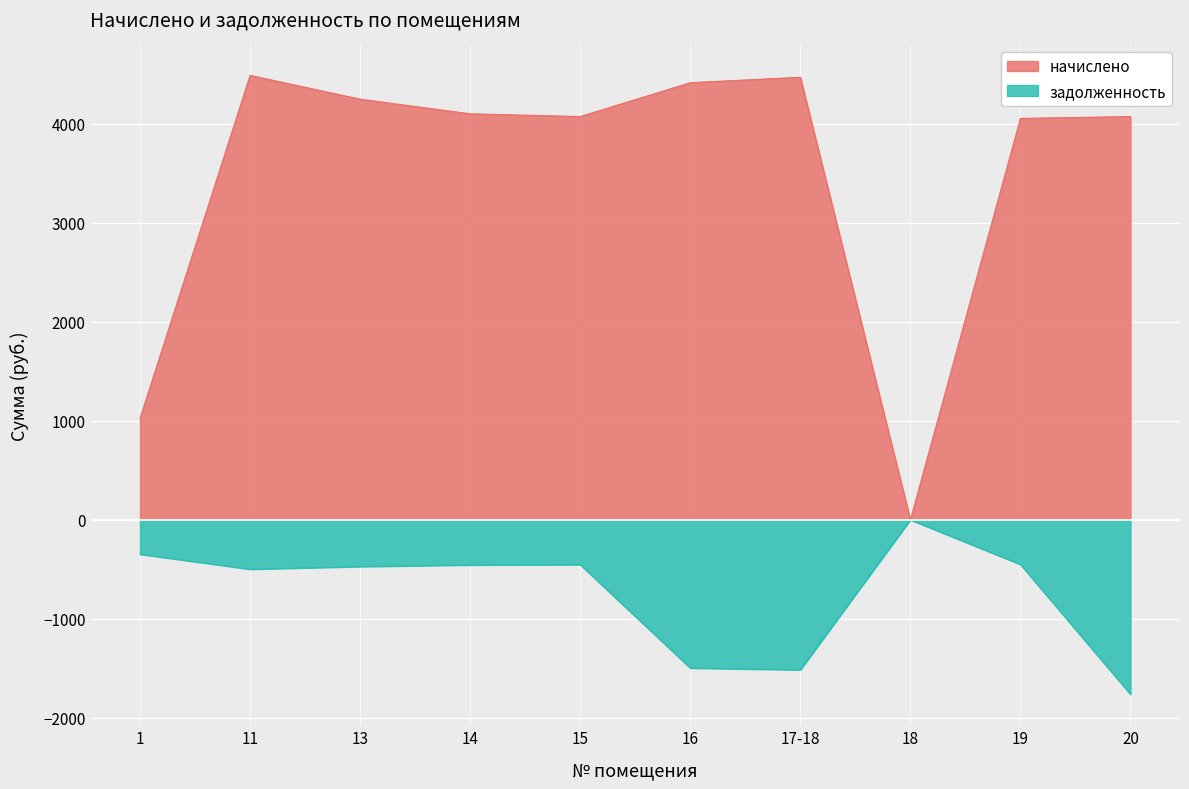

At which label does задолженность first exceed -455?

1